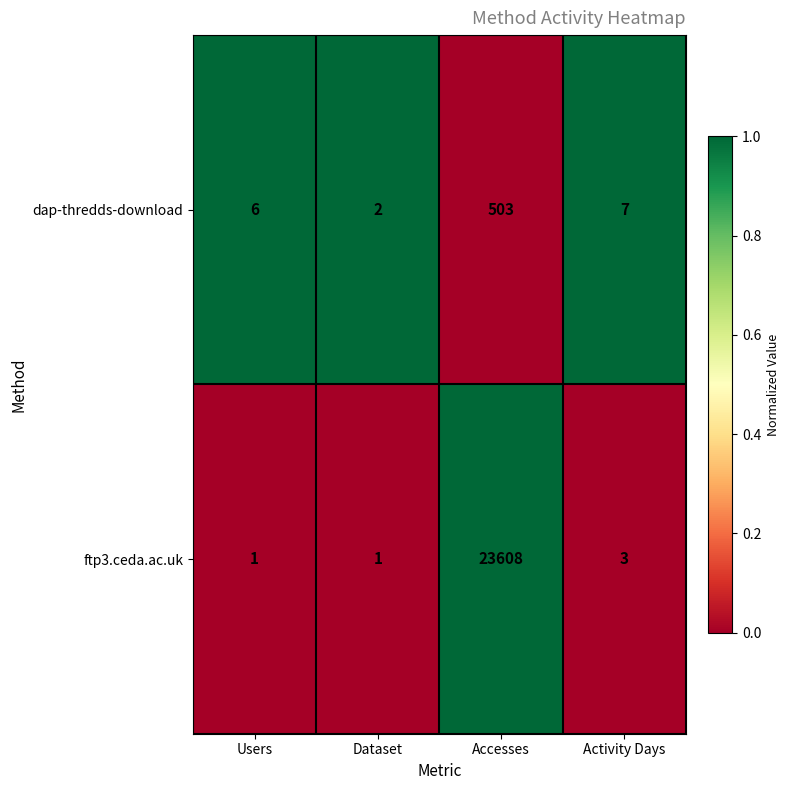

At which label is ftp3.ceda.ac.uk closest to 11804?

Activity Days